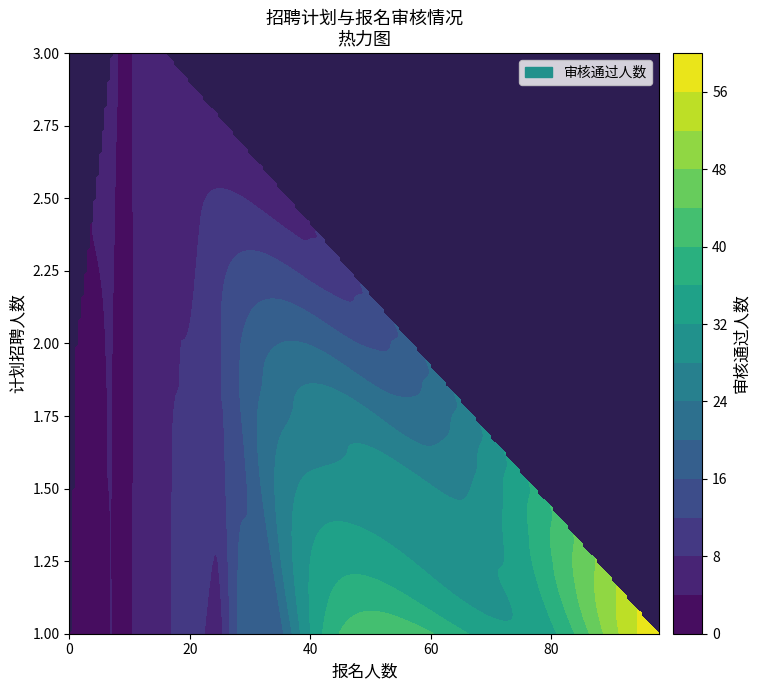

Rank the series at 1 from lowest to highest value.

计划招聘人数, 审核通过人数, 报名人数